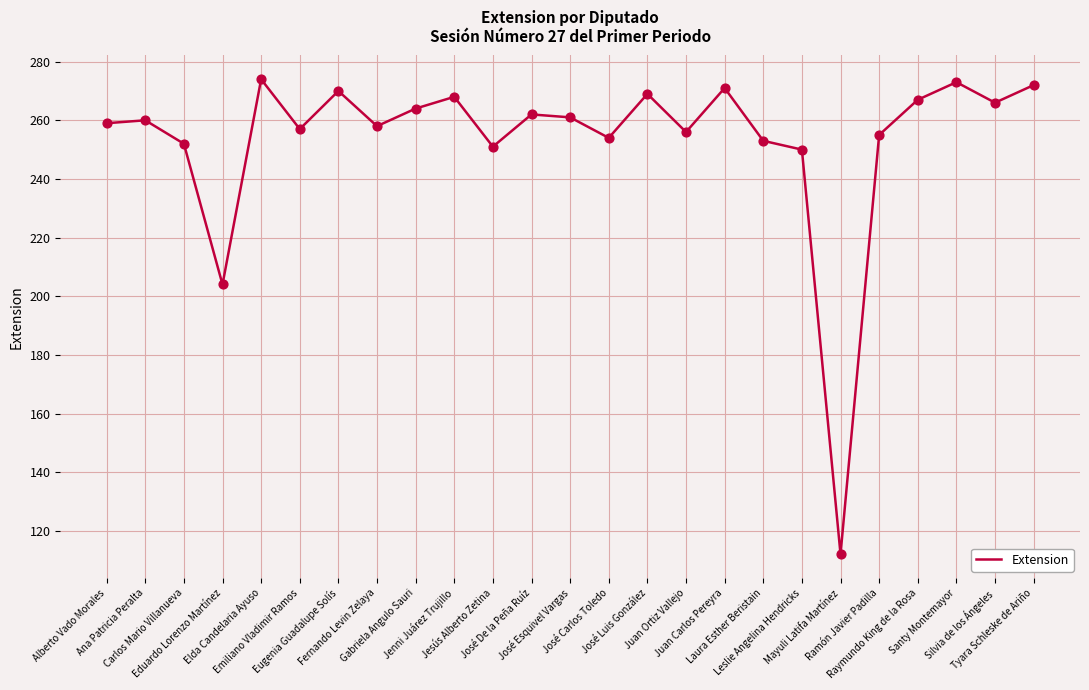

What is the ratio of the value at Eduardo Lorenzo Martínez to the value at José Esquivel Vargas?

0.8